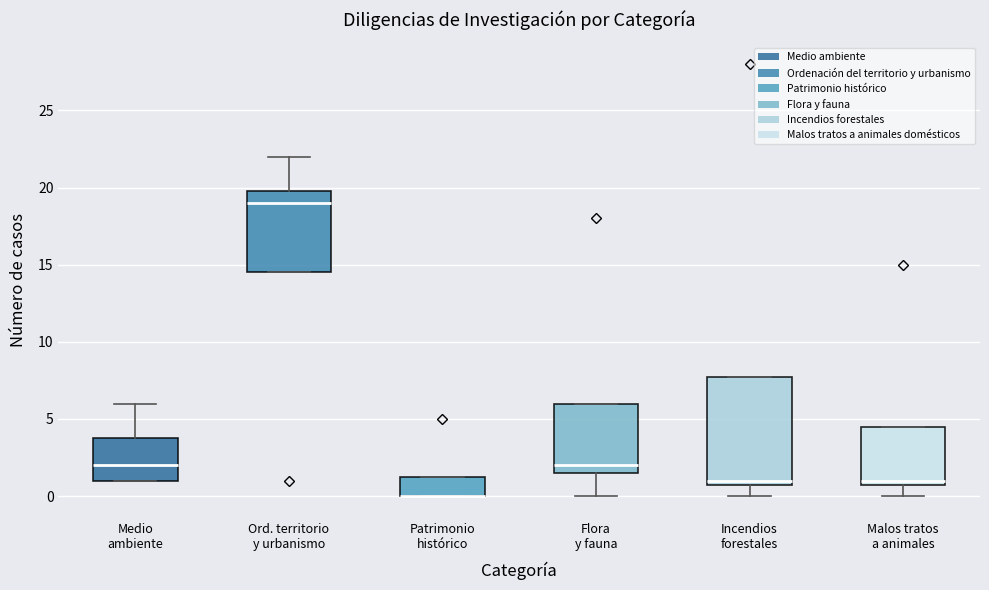

Where does the lower whisker of the box for Malos tratos a animales end on the y-axis? The values are not printed on the chart, so give them approximately, as read against the axis.

0.0